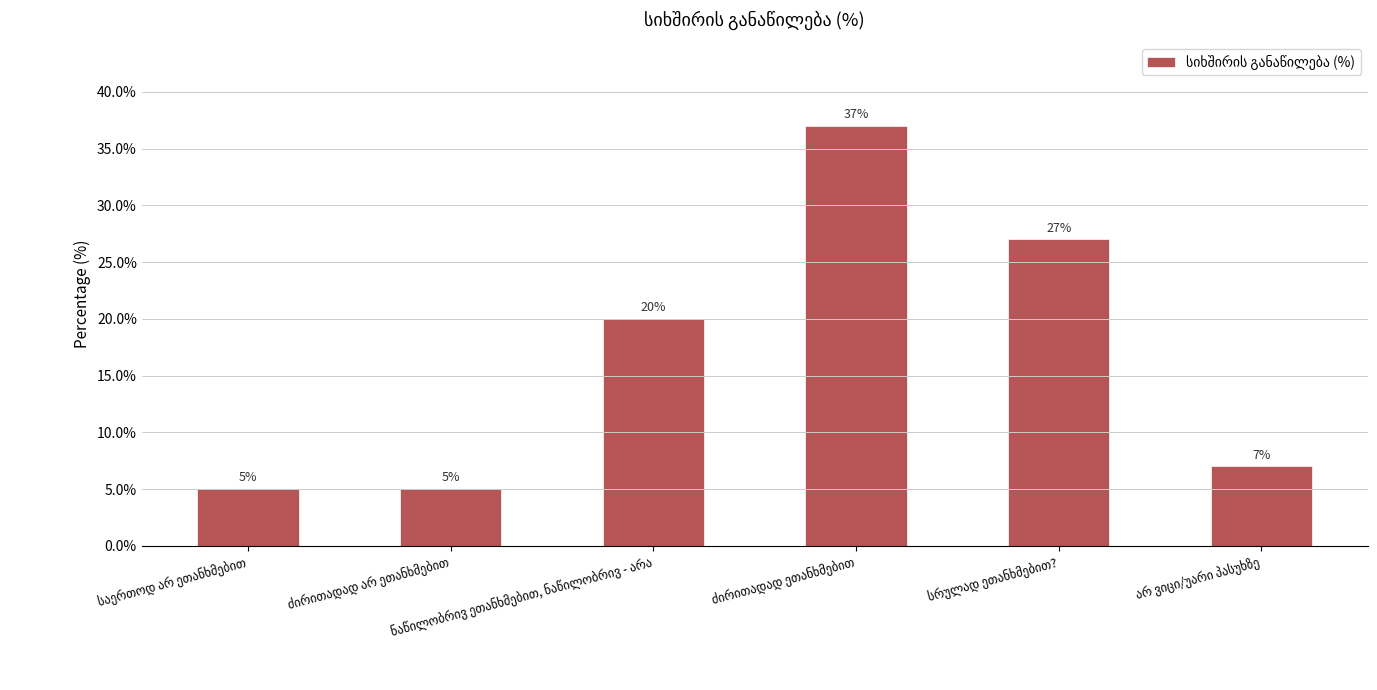

How many data points are less than 20?

3